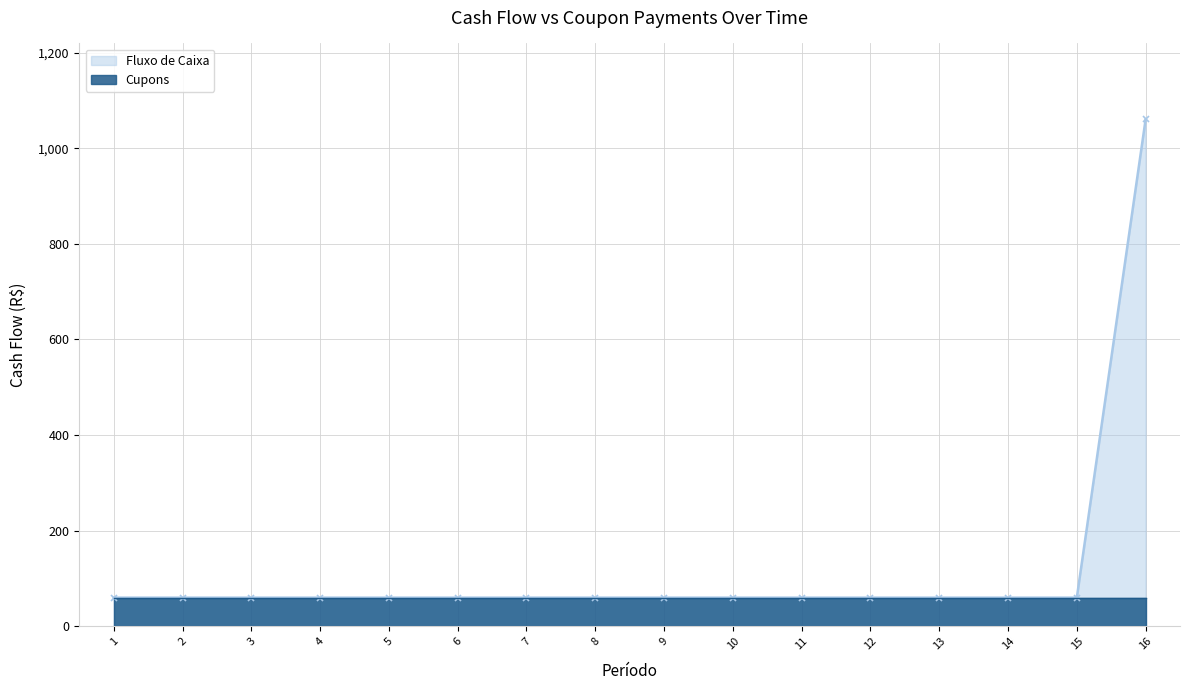

The value at 2 is 60. True or false?

True